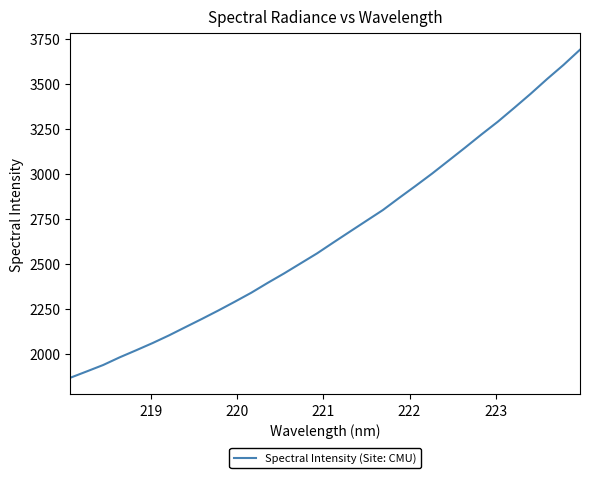

What is the difference between the maximum and minimum values?

1824.8